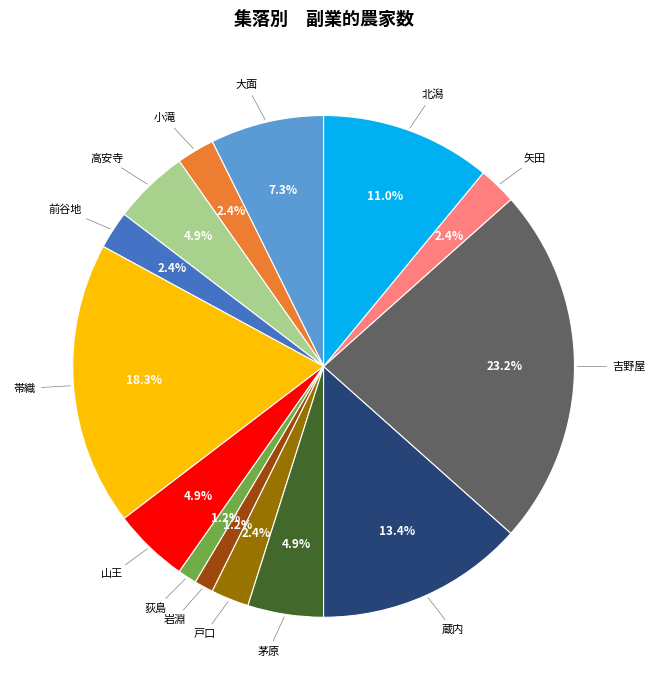

Is there any slice that represents more than half of the pie?

No